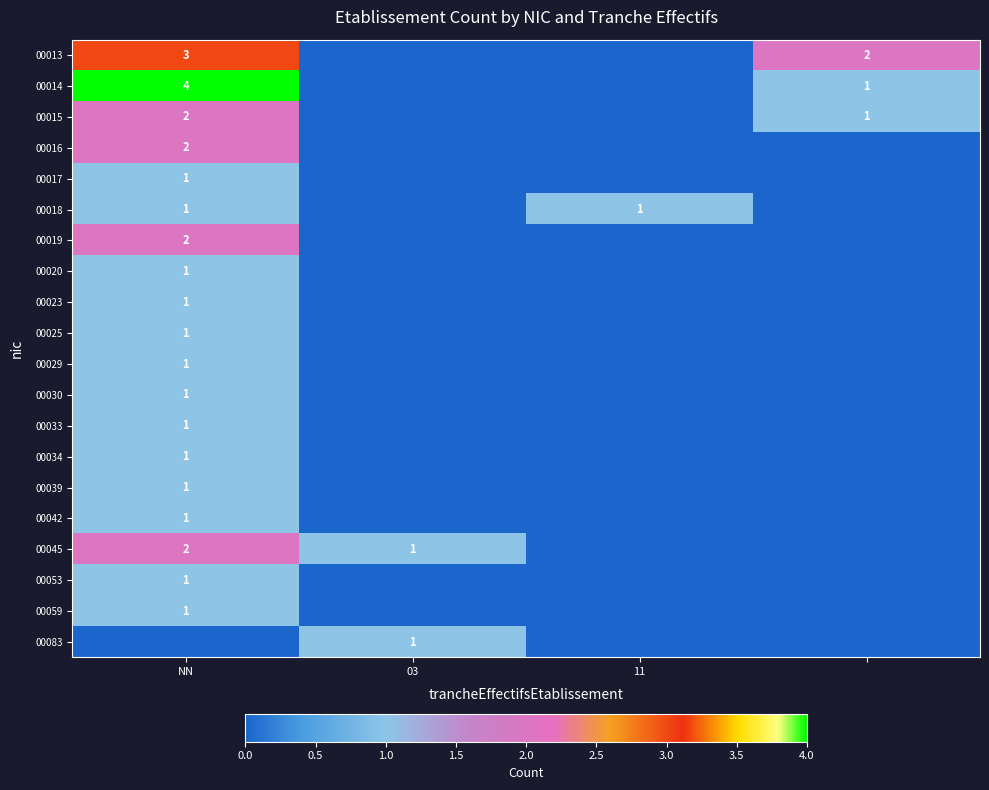

The value of 00017 at 03 is 0. True or false?

True